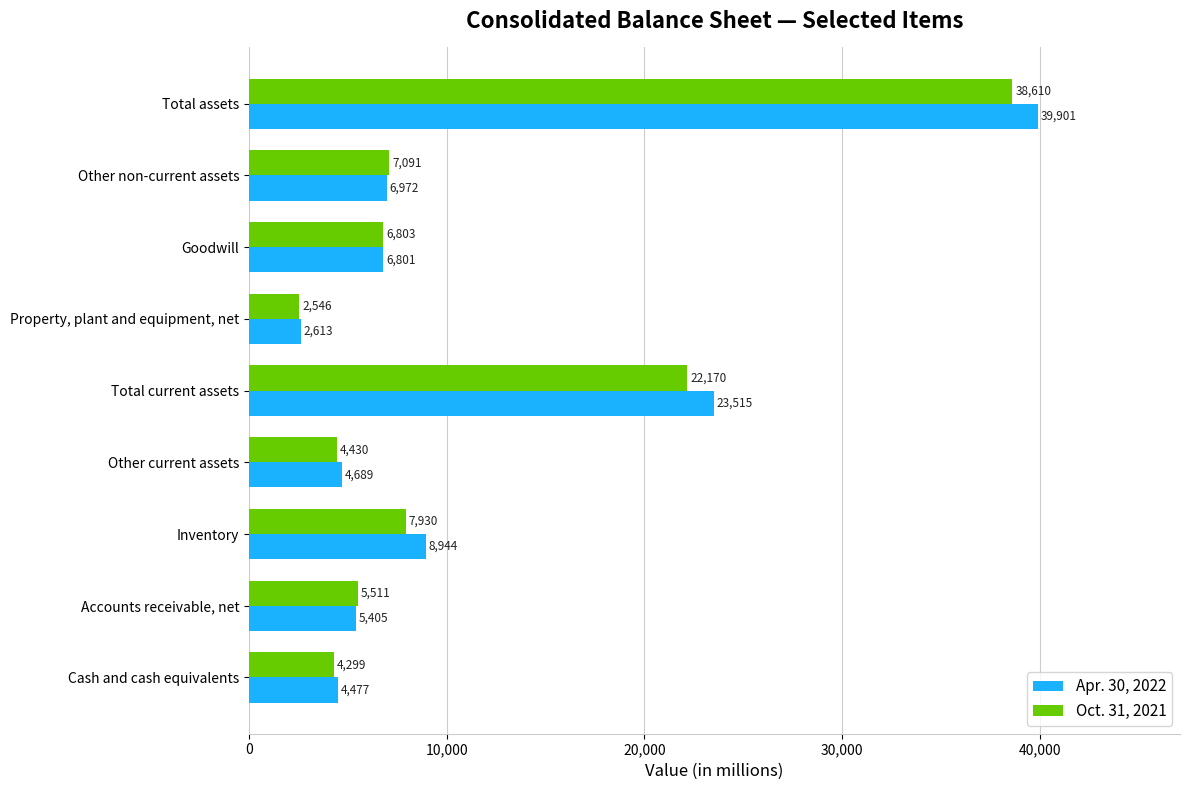

What are all the series names shown in the legend?

Apr. 30, 2022, Oct. 31, 2021